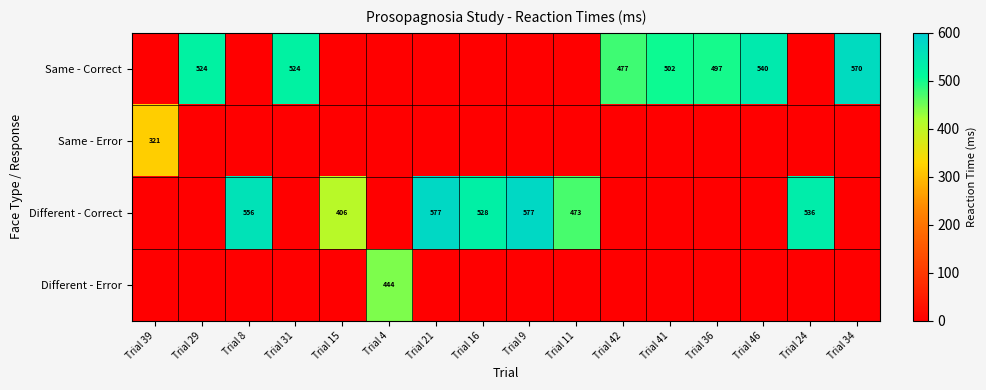

How many distinct data groups are displayed?

4